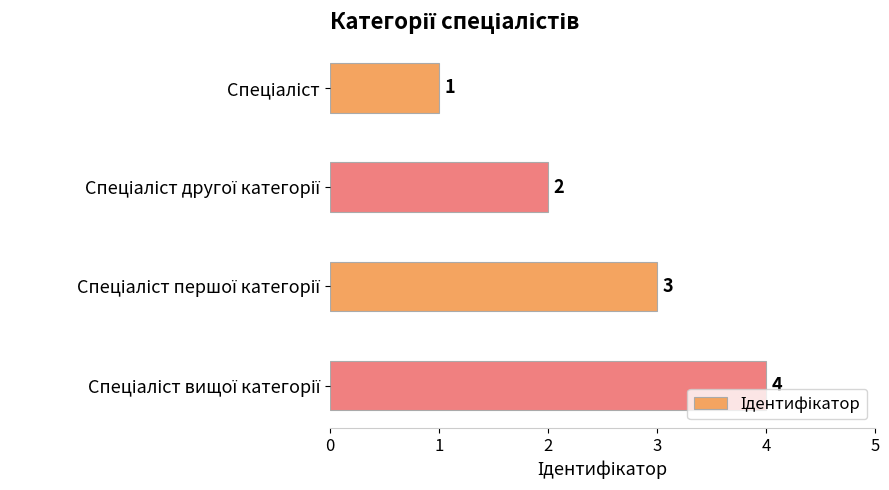

Count the values in the range 2 to 4.

3